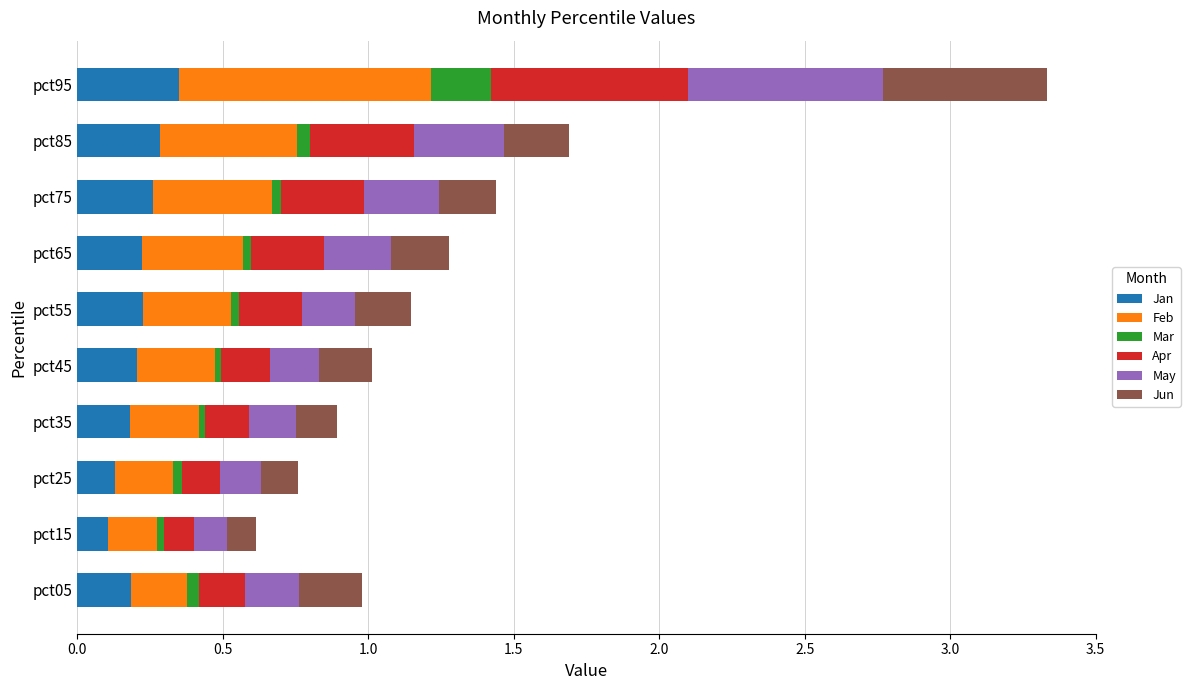

What is the sum of all Jan values?

2.1